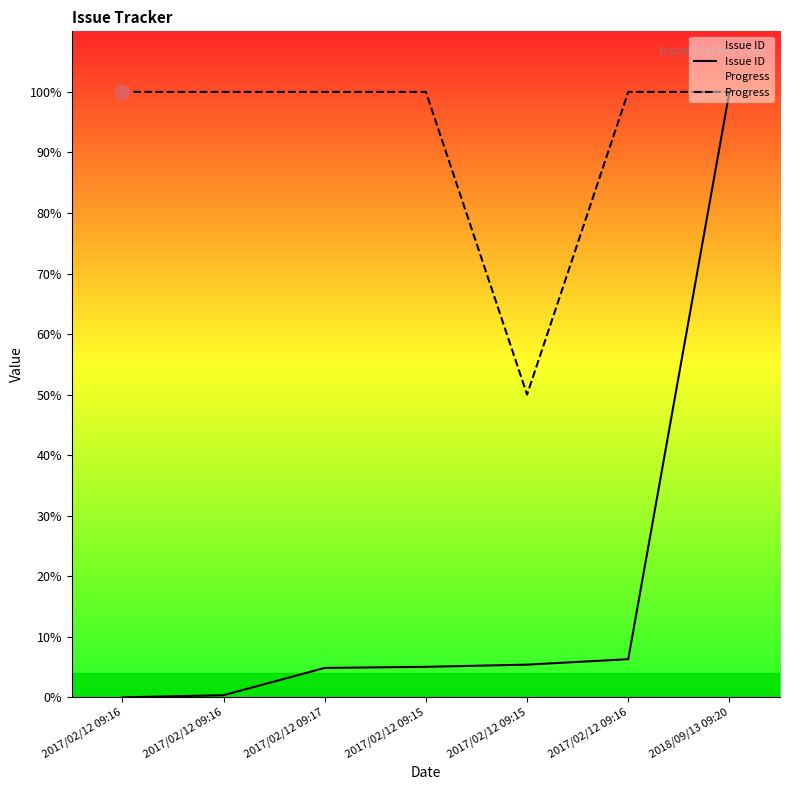

Where does the Issue ID series first go above 5?

2017/02/12 09:15